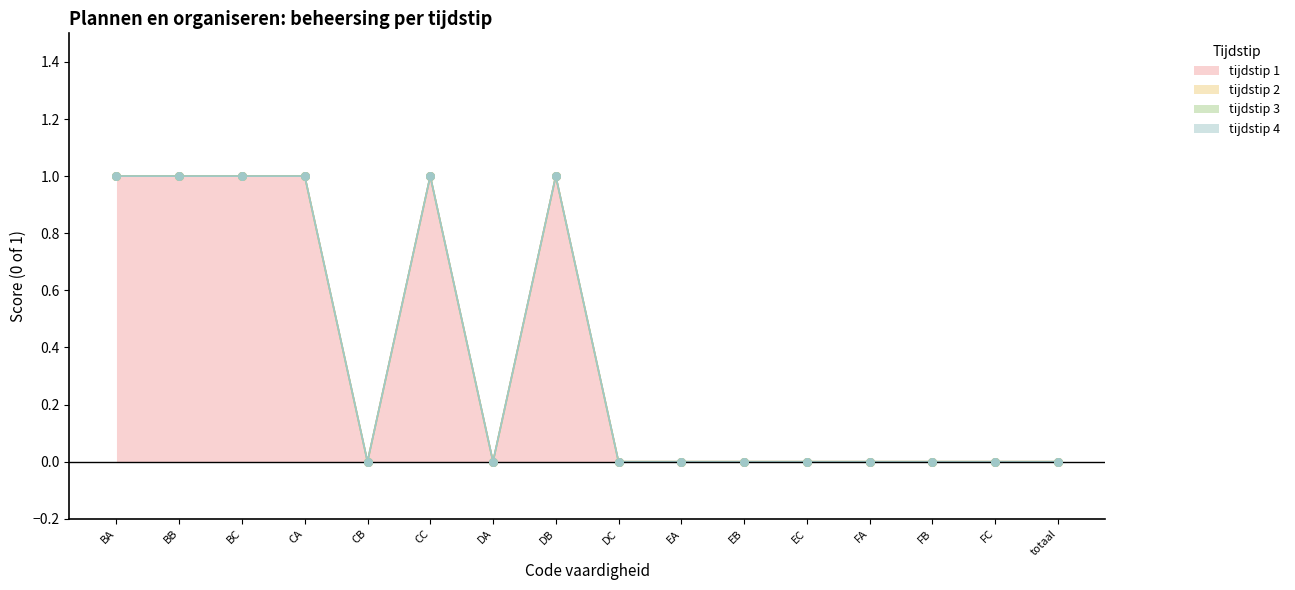

Which series has the widest spread of Y values?

tijdstip 1